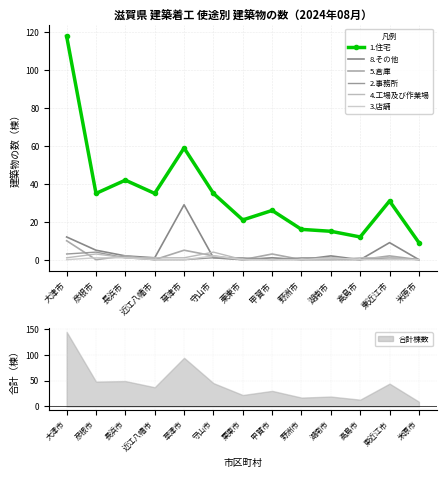

What is the difference between the 3.店舗 values at 東近江市 and 湖南市?

1